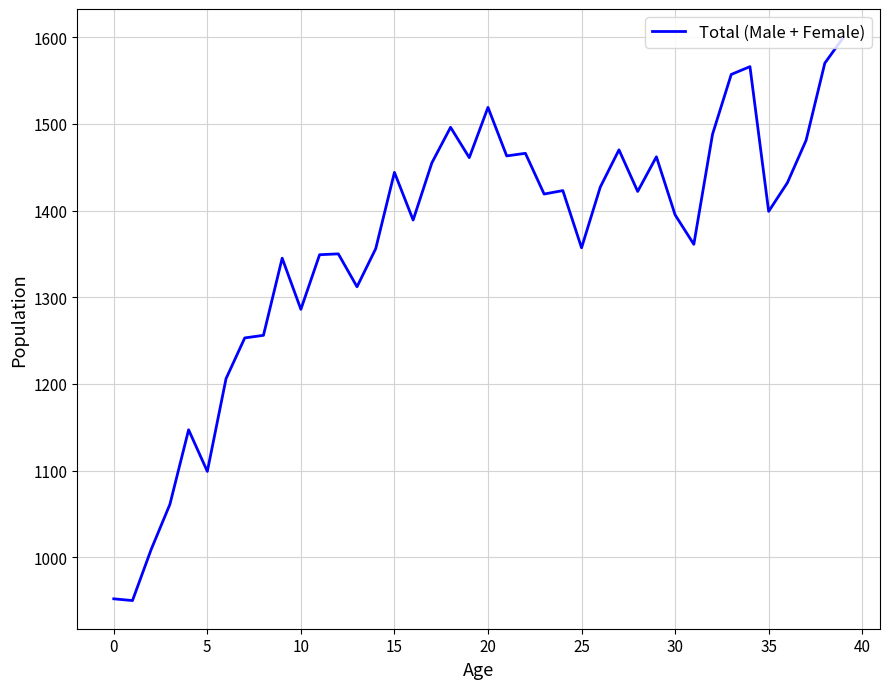

What is the minimum value shown in the chart?

950